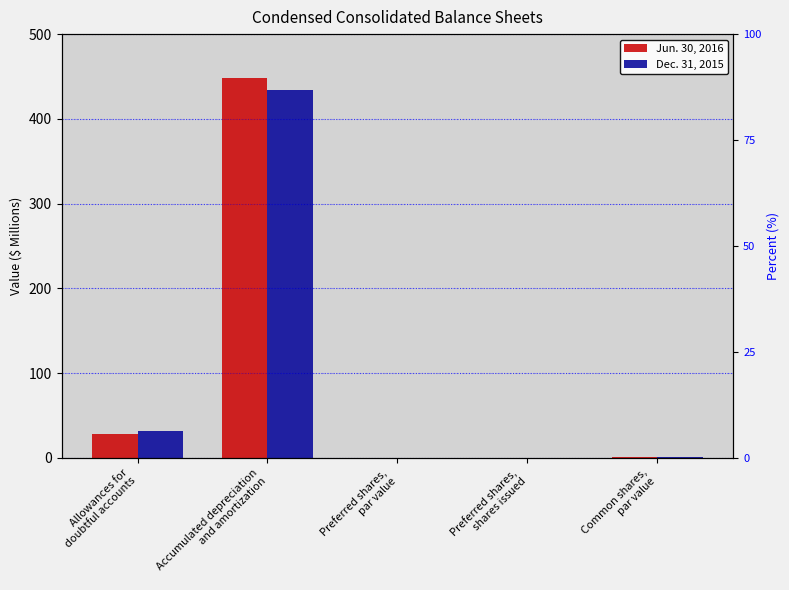

Rank the categories by Dec. 31, 2015 value from lowest to highest.

Preferred shares,
par value, Preferred shares,
shares issued, Common shares,
par value, Allowances for
doubtful accounts, Accumulated depreciation
and amortization